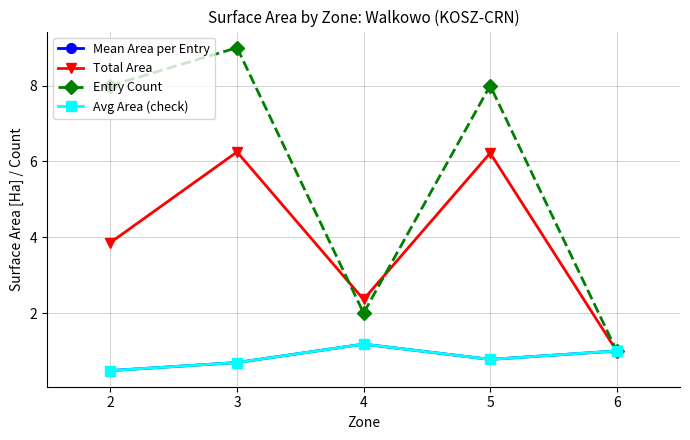

True or false: Mean Area per Entry and Entry Count cross at least once.

False